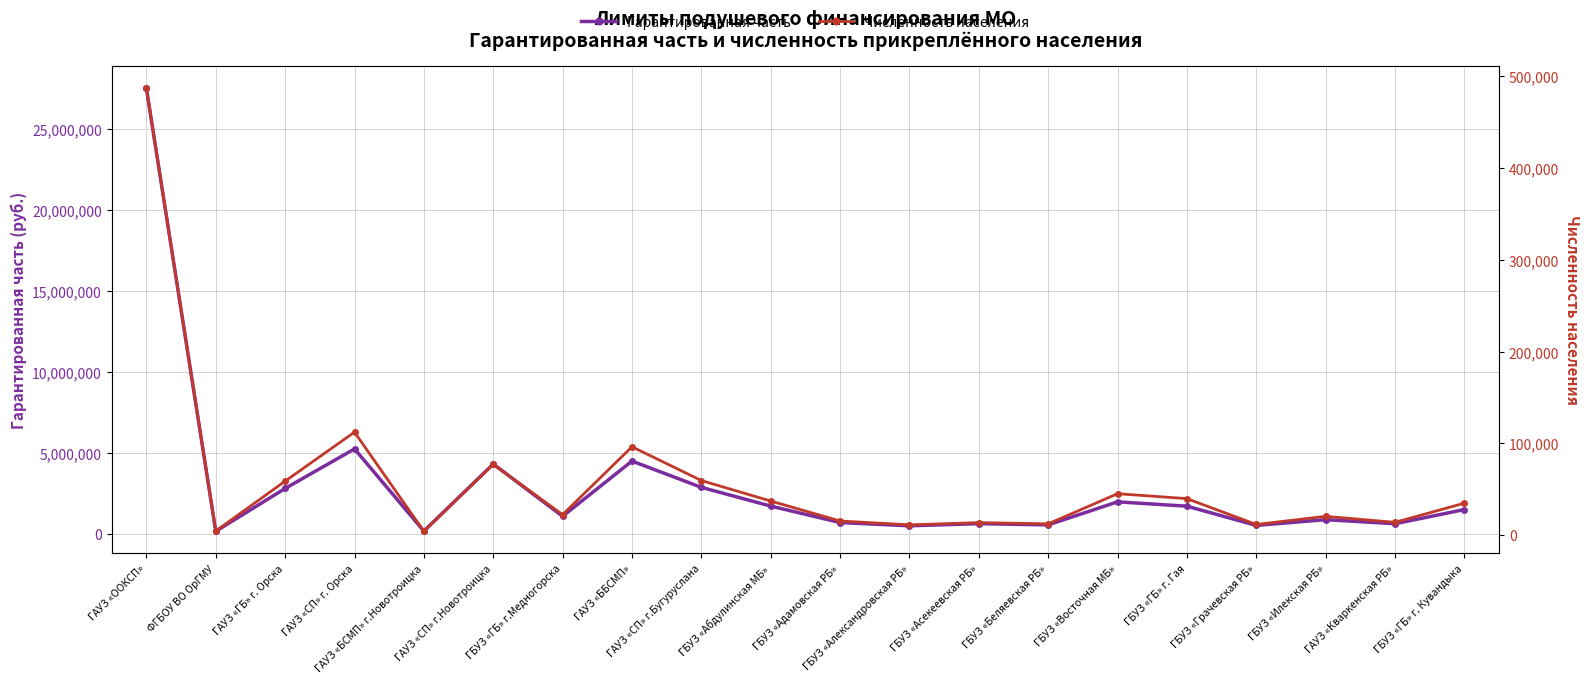

True or false: Гарантированная часть and Численность населения intersect in this chart.

False